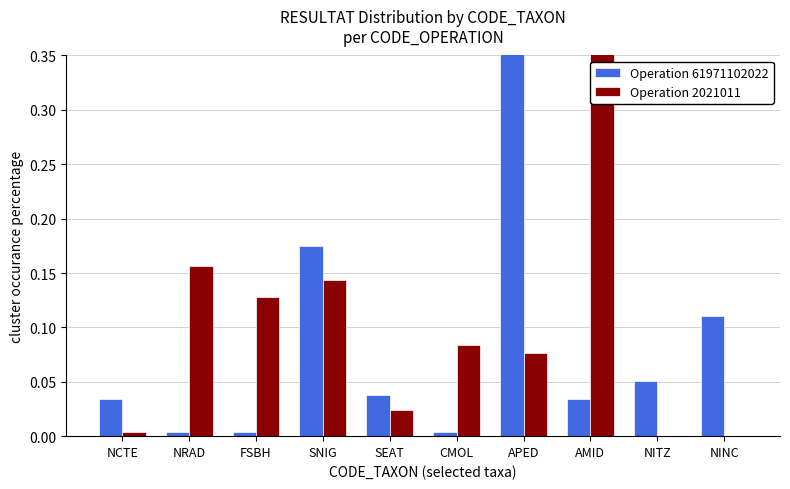

What are all the series names shown in the legend?

Operation 61971102022, Operation 2021011